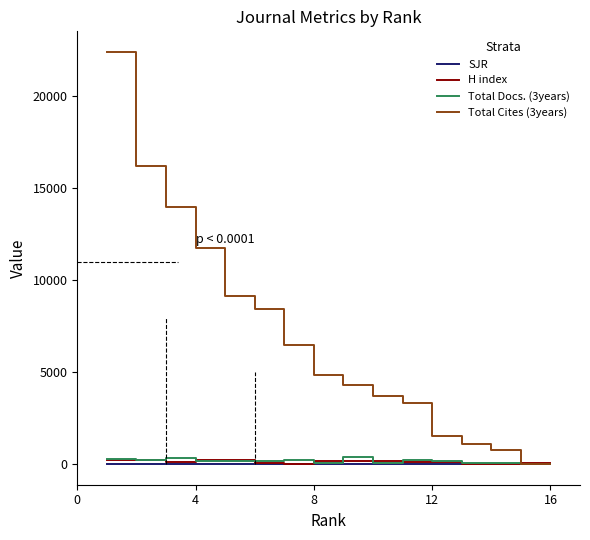

Which series has the widest spread of values?

Total Cites (3years)